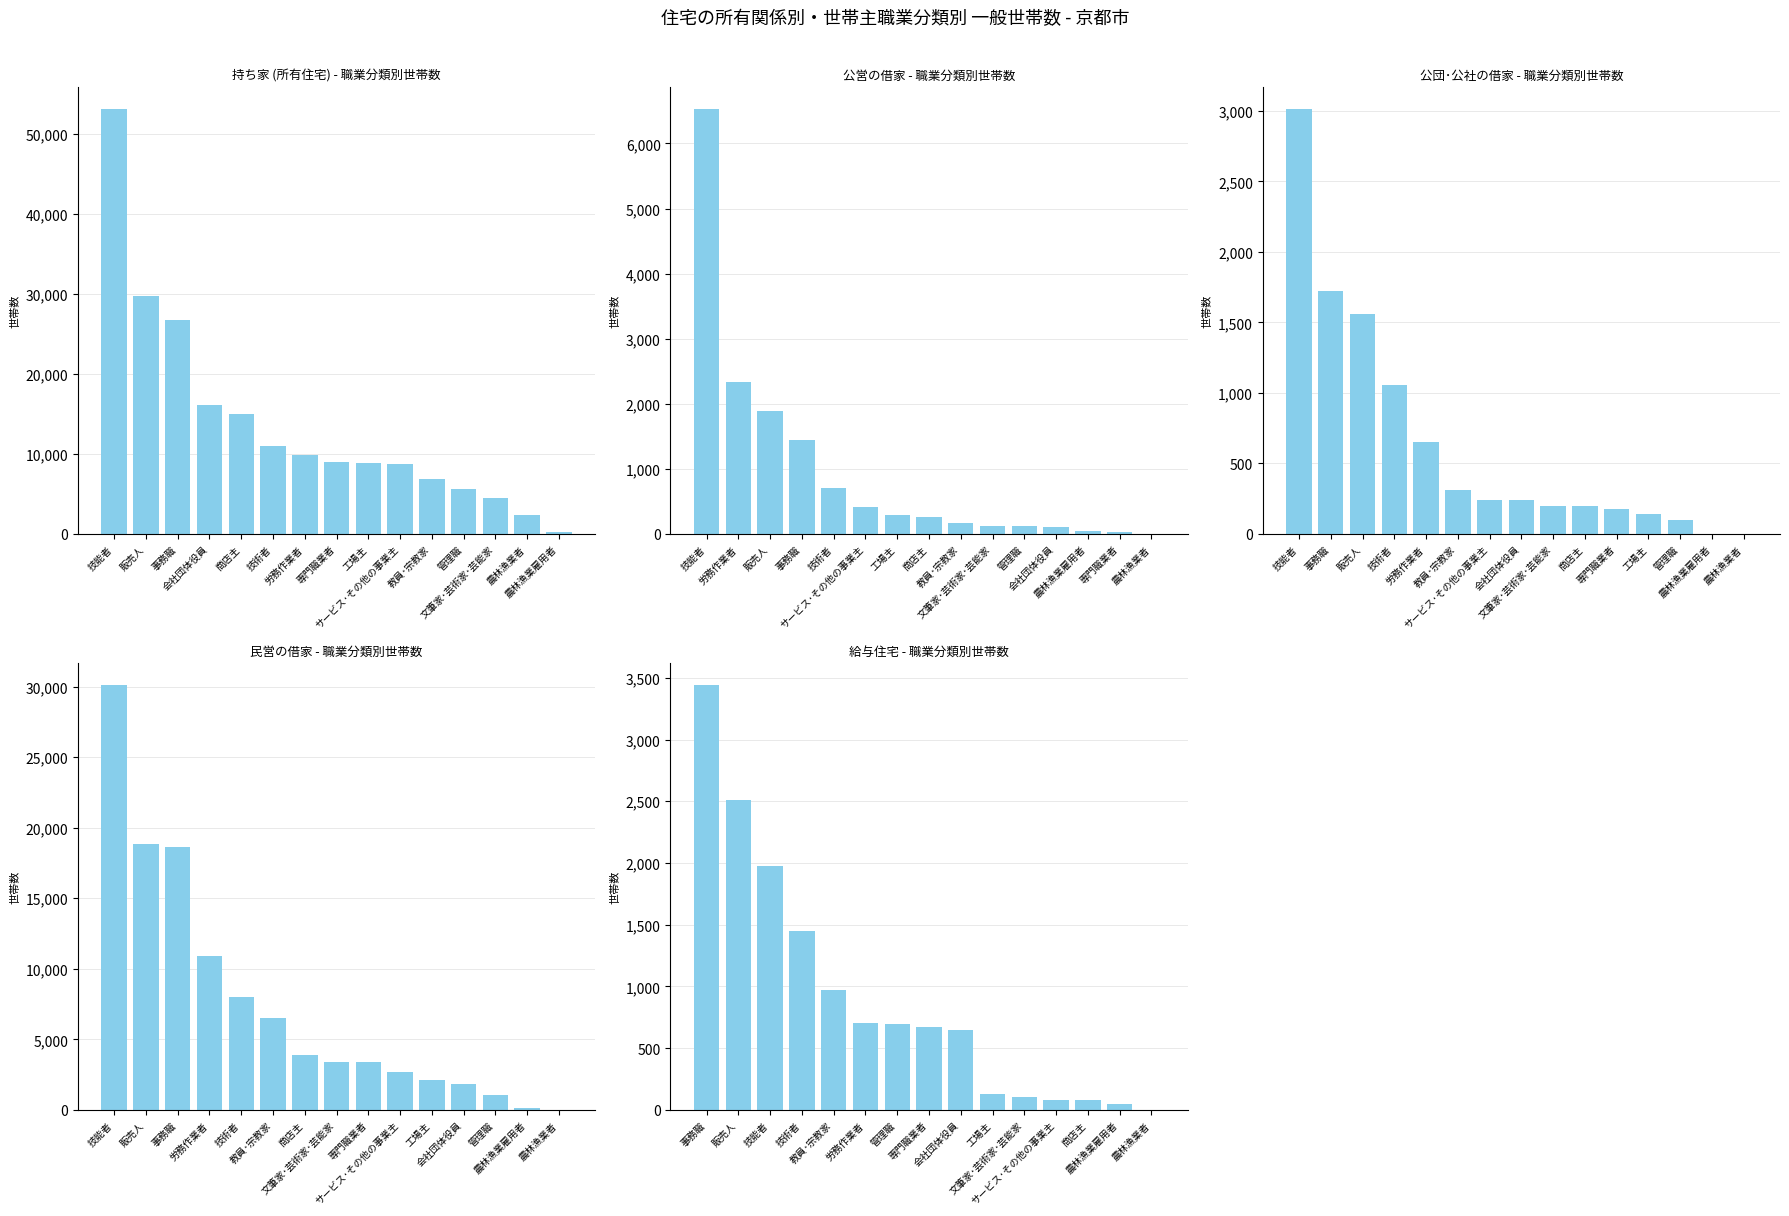

Which label corresponds to the largest value in the chart?

技能者